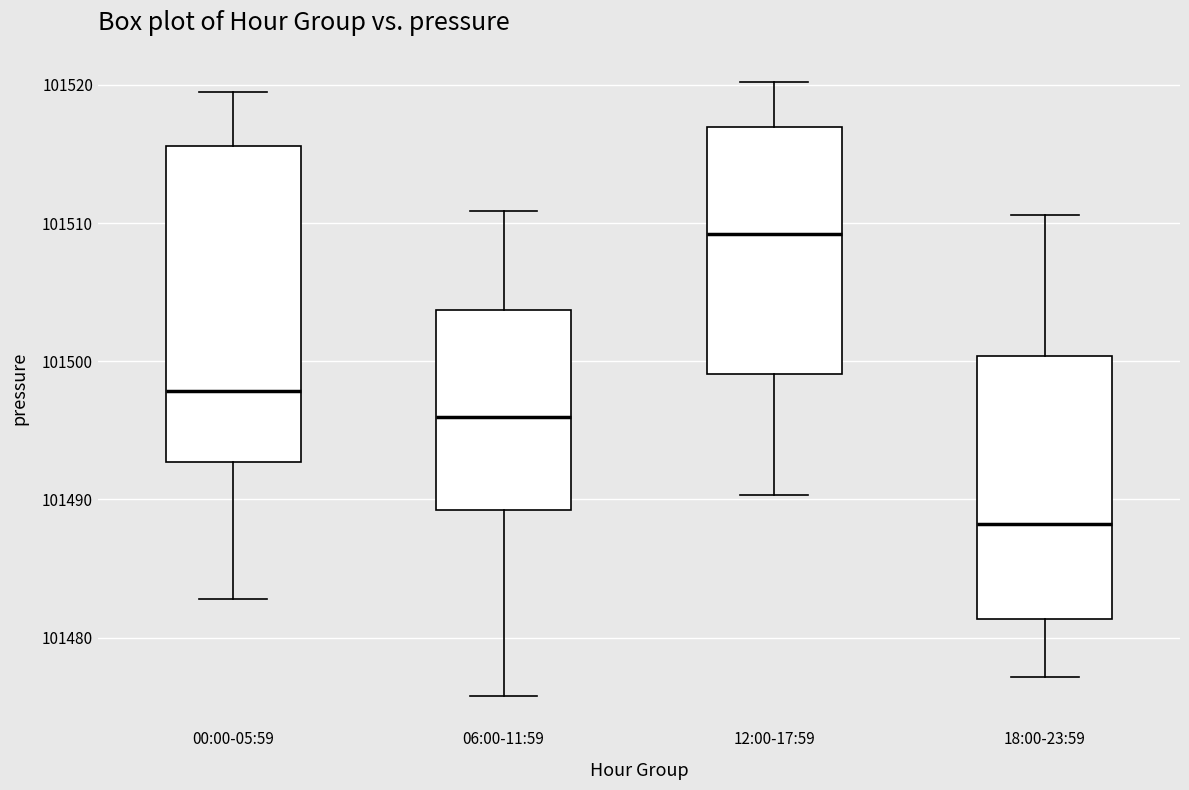

Where does the upper whisker of the box for 06:00-11:59 end on the y-axis? The values are not printed on the chart, so give them approximately, as read against the axis.

101511